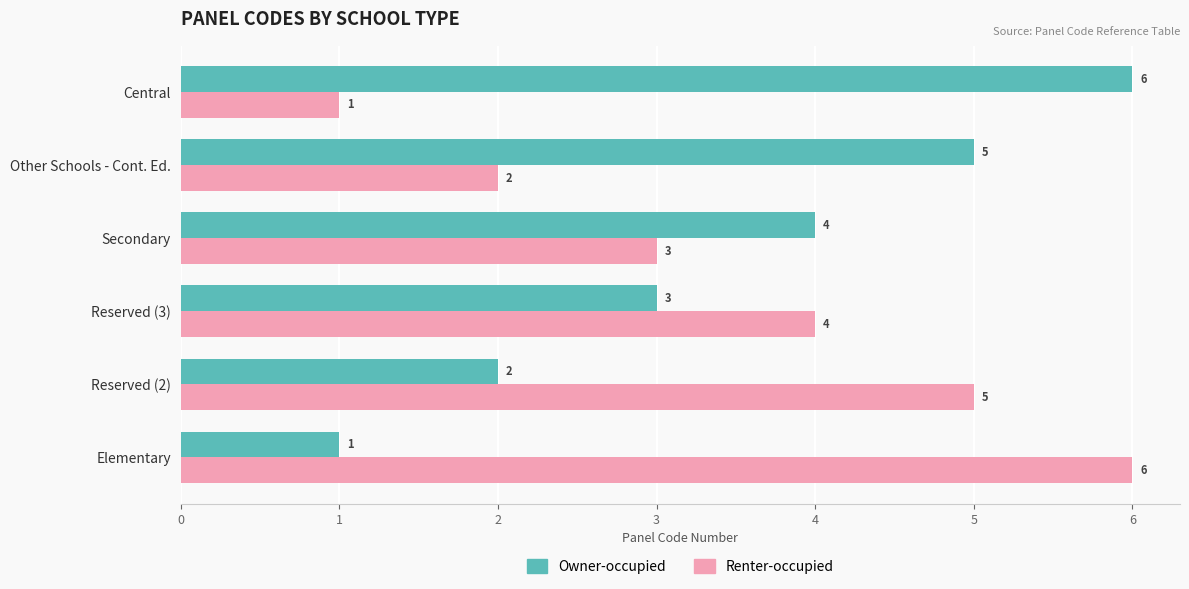

Count the Owner-occupied values in the range 2 to 5.

4